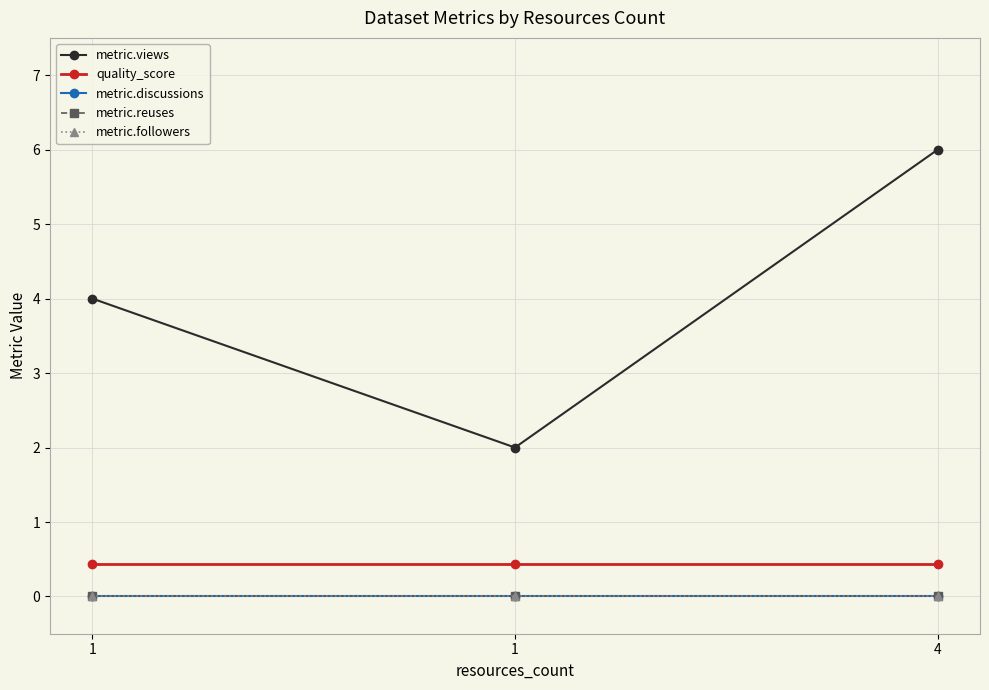

What is the spread (max minus min) of values at 1?

4.0